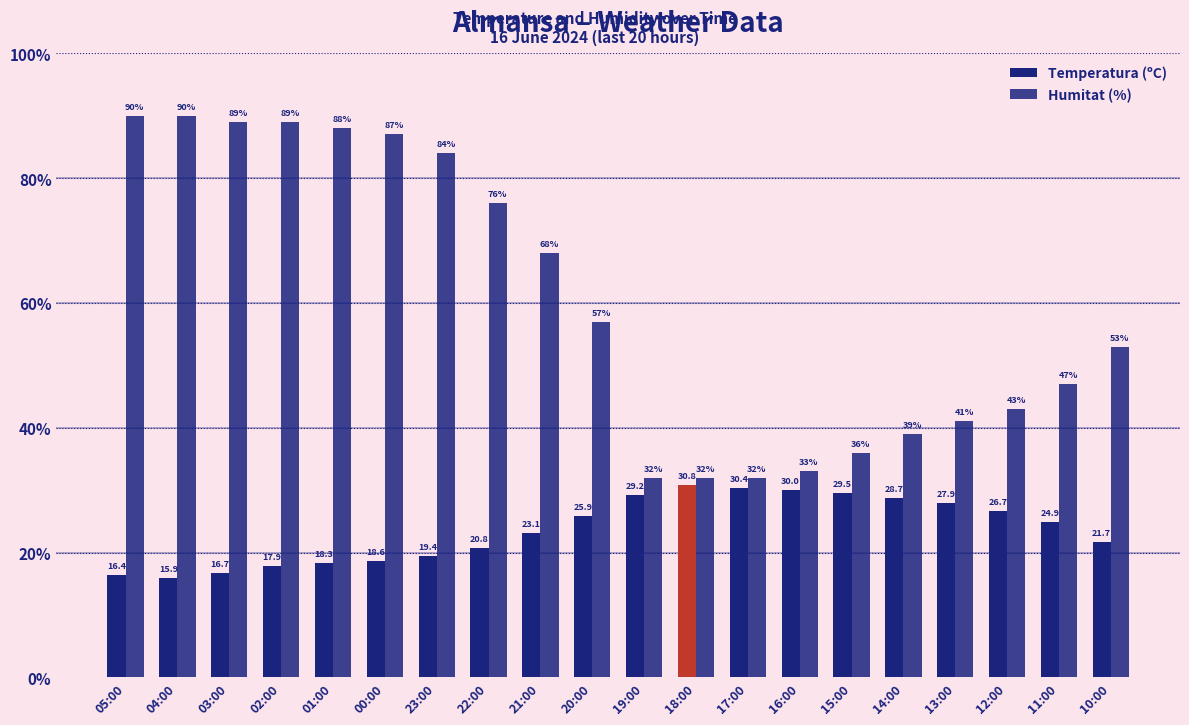

How many bars are there in each group?

2